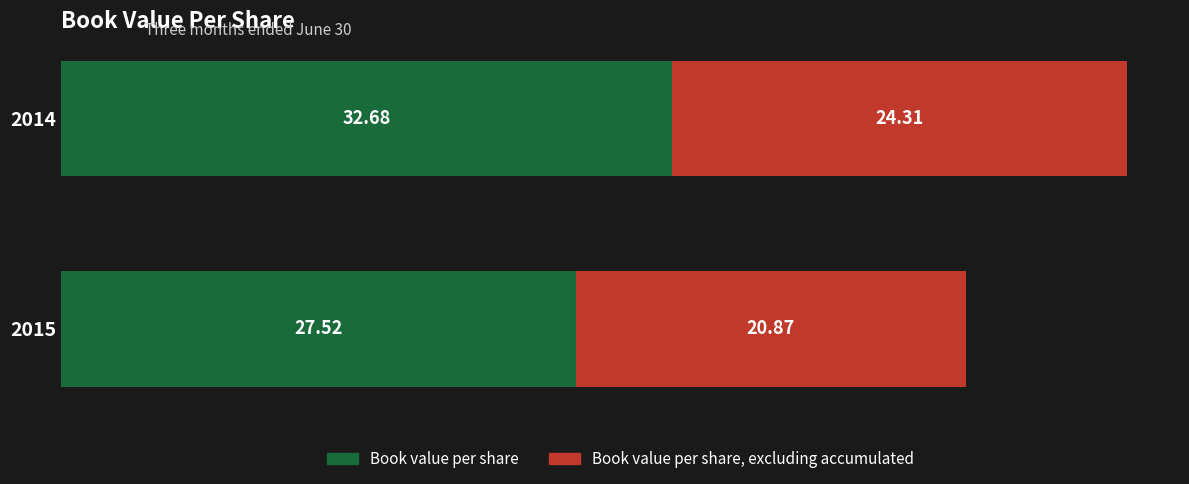

What is the total value across all series at 2014?

57.0